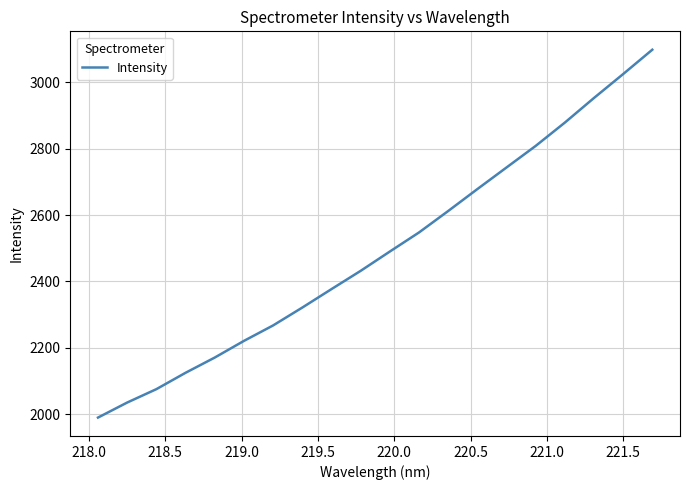

What is the smallest value displayed?

1989.6